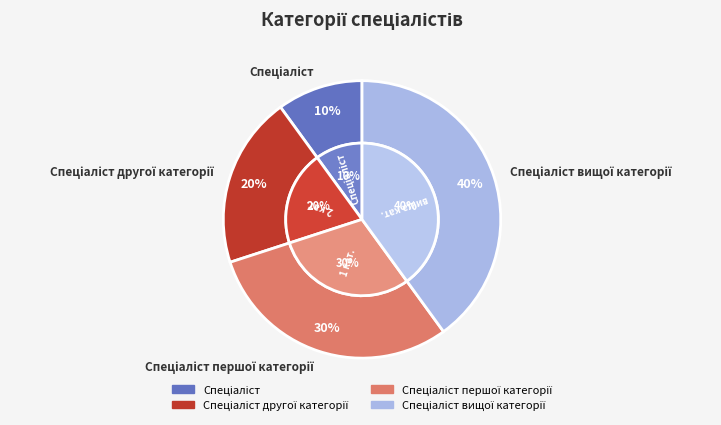

What portion of the pie excludes Спеціаліст вищої категорії?

60.0%